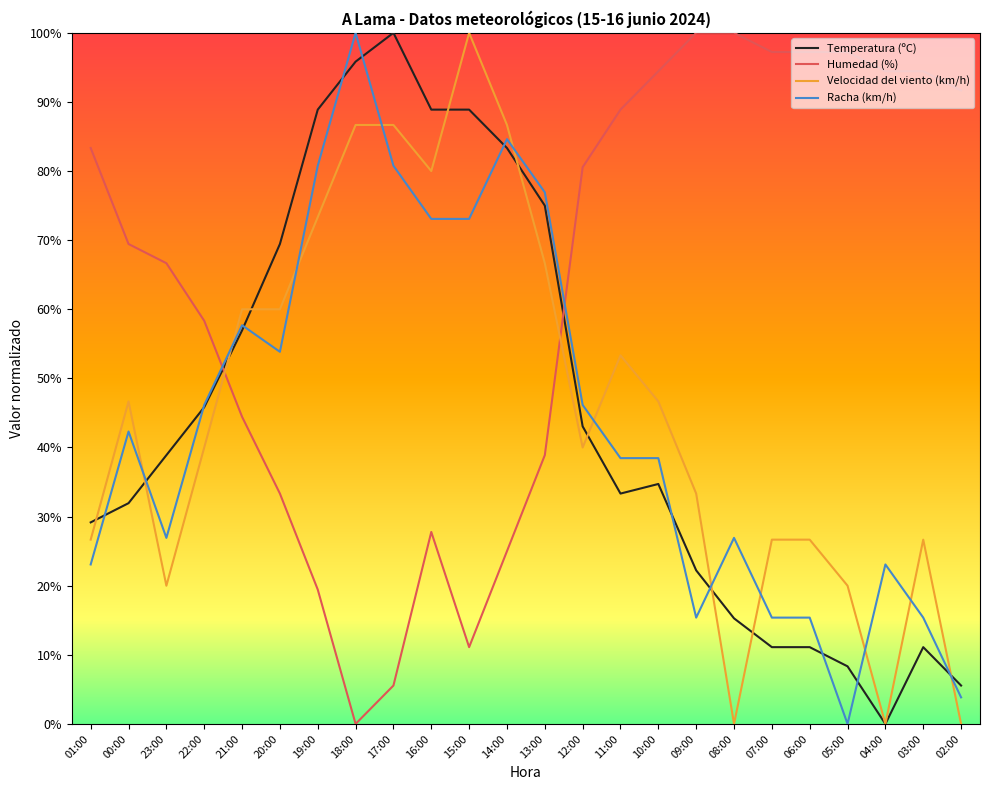

After their last crossing, which series has the higher values: Racha (km/h) or Temperatura (ºC)?

Temperatura (ºC)